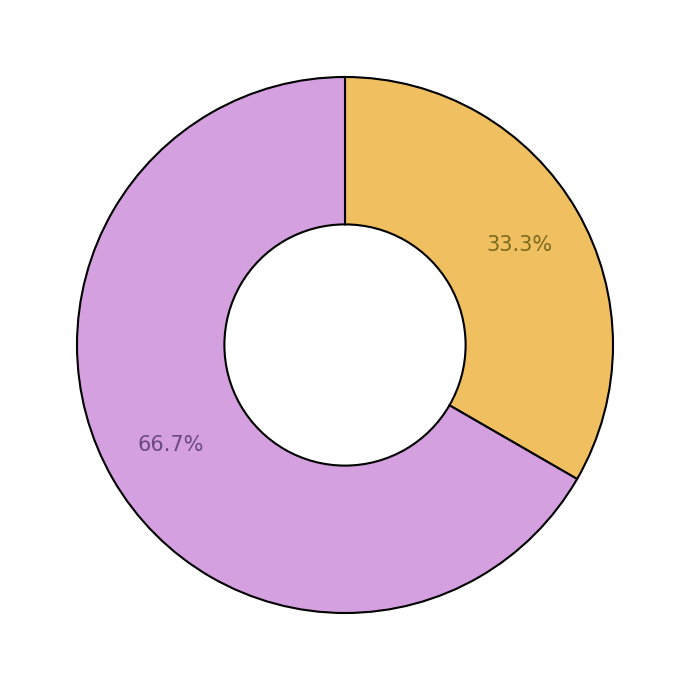

Which category accounts for the majority?

Безстроковий